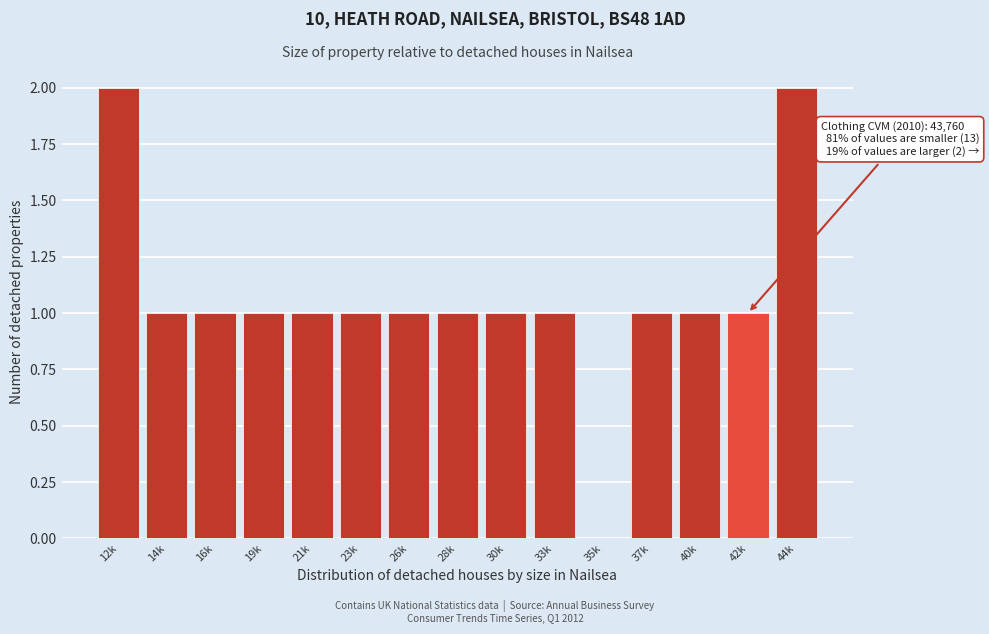

Reading right to left, list all the values displayed in this chart.

44k=2	42k=1	40k=1	37k=1	35k=0	33k=1	30k=1	28k=1	26k=1	23k=1	21k=1	19k=1	16k=1	14k=1	12k=2